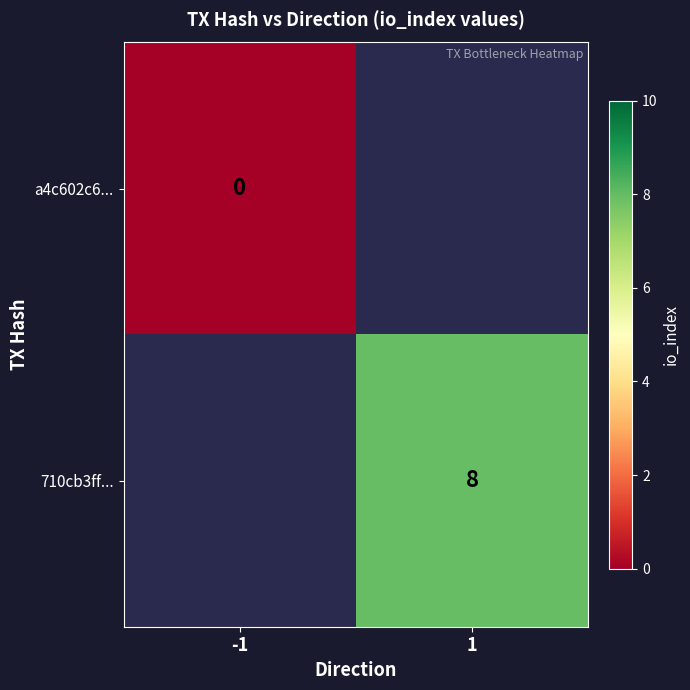

True or false: 710cb3ff... has a value of 8 at 1.

True